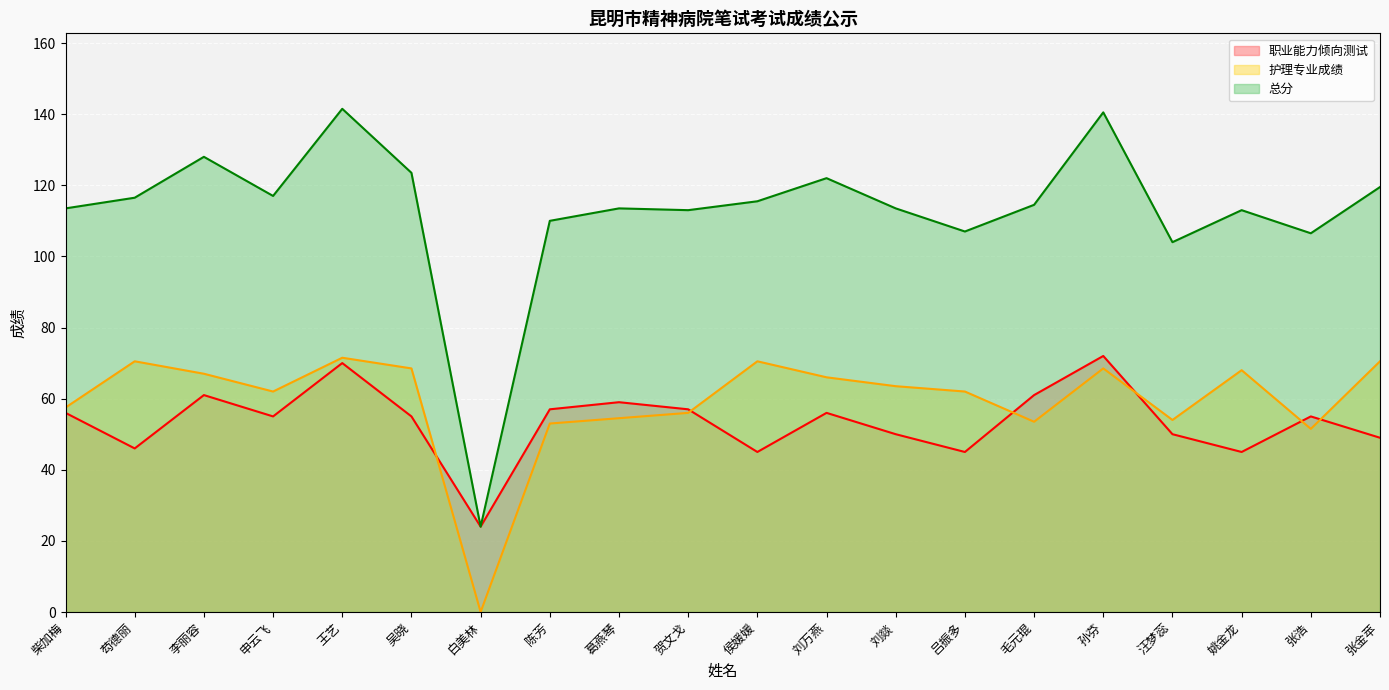

What is the difference between the maximum and minimum values in the 总分 series?

117.5